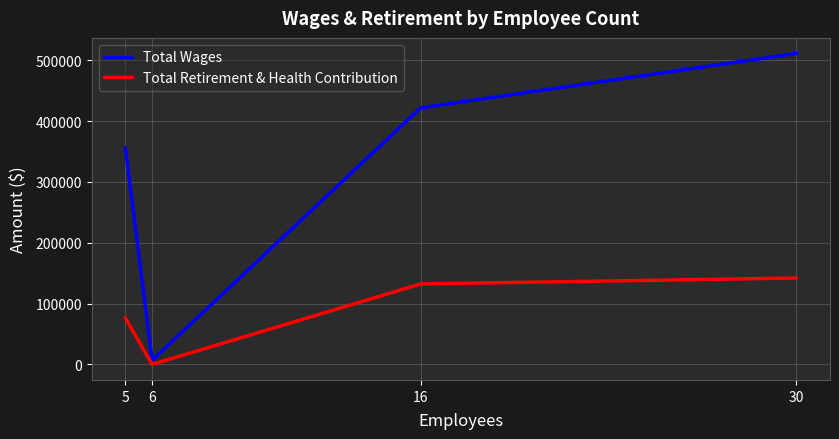

Rank the categories by Total Retirement & Health Contribution value from highest to lowest.

30, 16, 5, 6